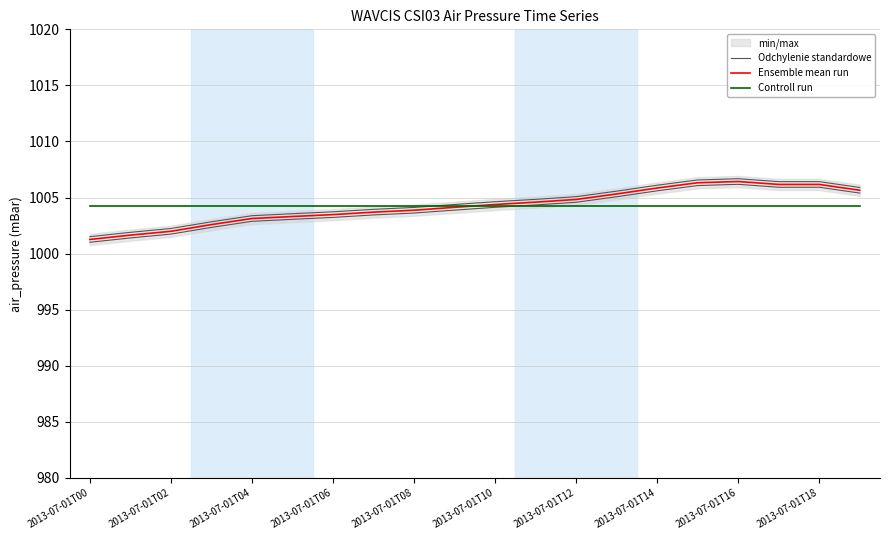

True or false: Odchylenie standardowe has a value of 1004.1 at 2013-07-01T10.

True